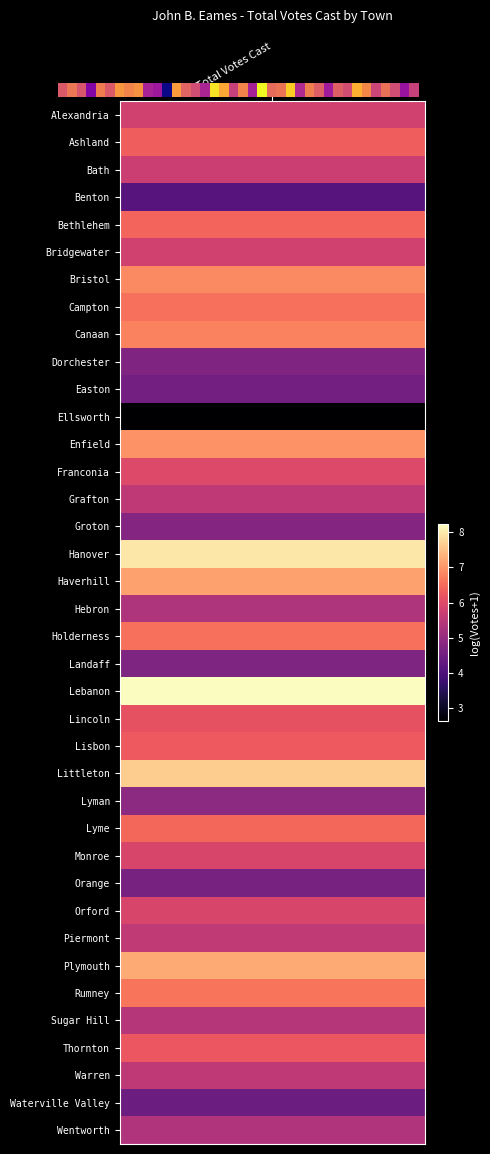

What is the difference between the maximum and second lowest values?

4.1